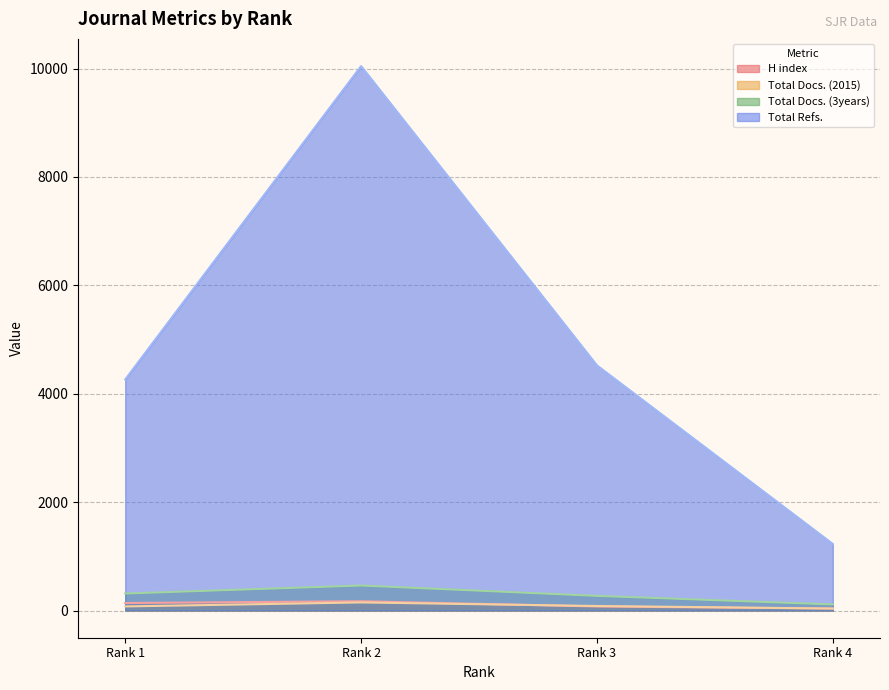

Does the chart have visible grid lines?

Yes